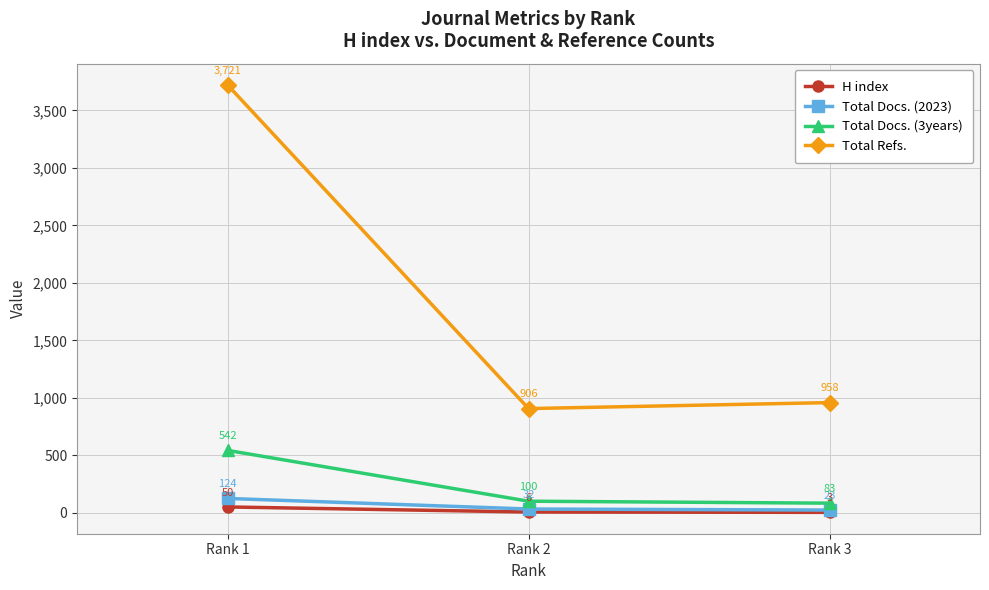

Is the value of Total Docs. (3years) at Rank 1 greater than the value of Total Docs. (2023) at Rank 2?

Yes